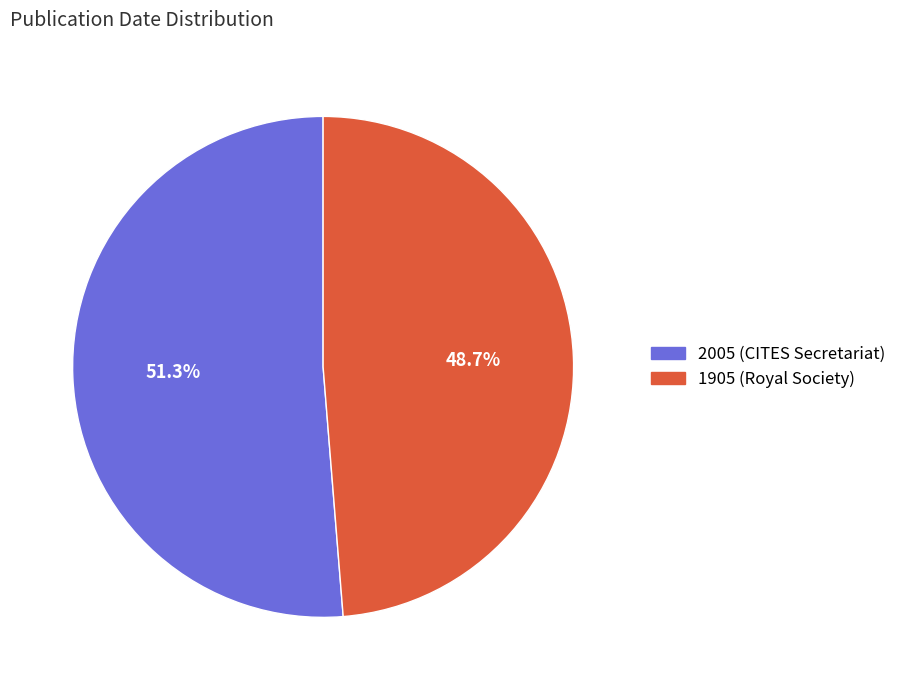

To the nearest percent, what is the combined percentage of 2005 (CITES Secretariat) and 1905 (Royal Society)?

100%